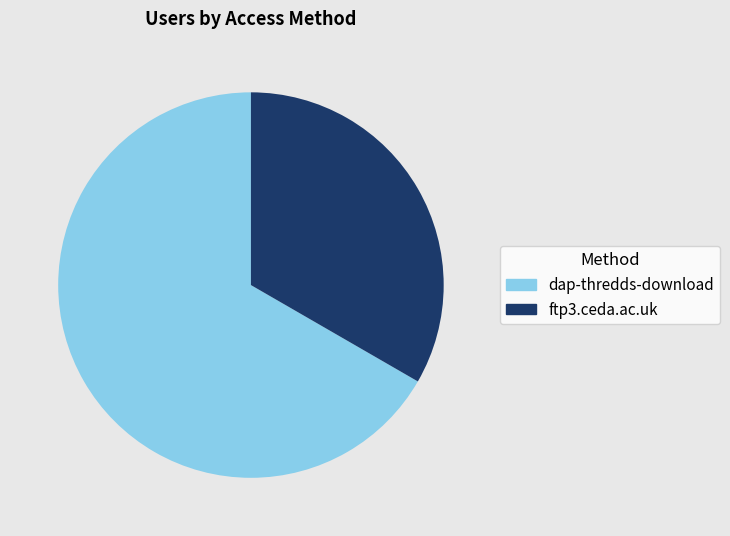

Which slice represents more than half of the pie?

dap-thredds-download